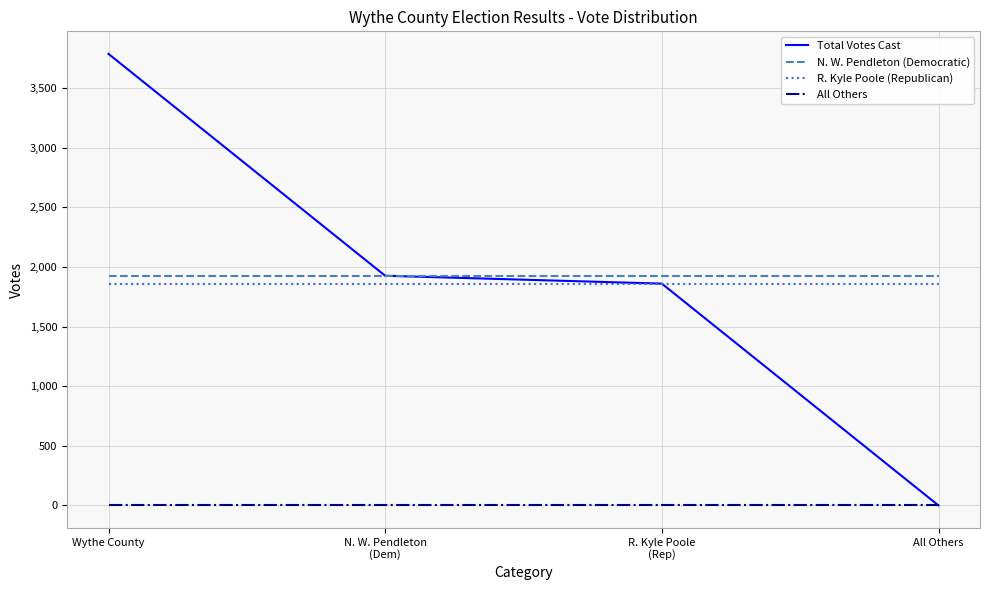

Reading left to right, what are all the values shown in this chart?

Total Votes Cast: 3788	1927	1861	0
N. W. Pendleton (Democratic): 1927	1927	1927	1927
R. Kyle Poole (Republican): 1861	1861	1861	1861
All Others: 0	0	0	0